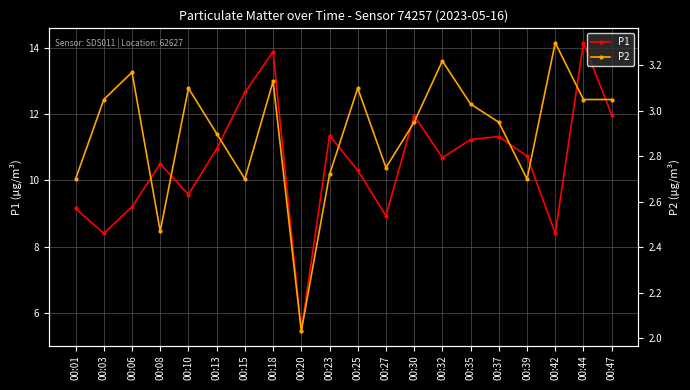

Rank the series by their maximum value, from highest to lowest.

P1, P2